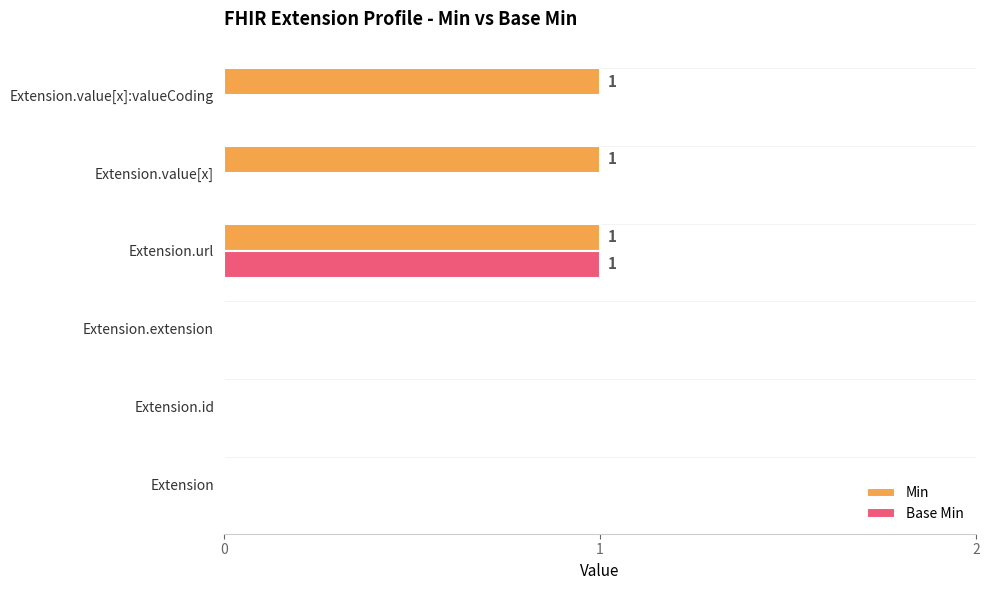

Which series has the largest total across all categories?

Min